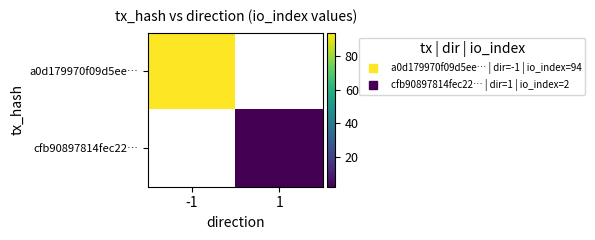

What is the lowest value of the a0d179970f09d5ee… series?

94.0